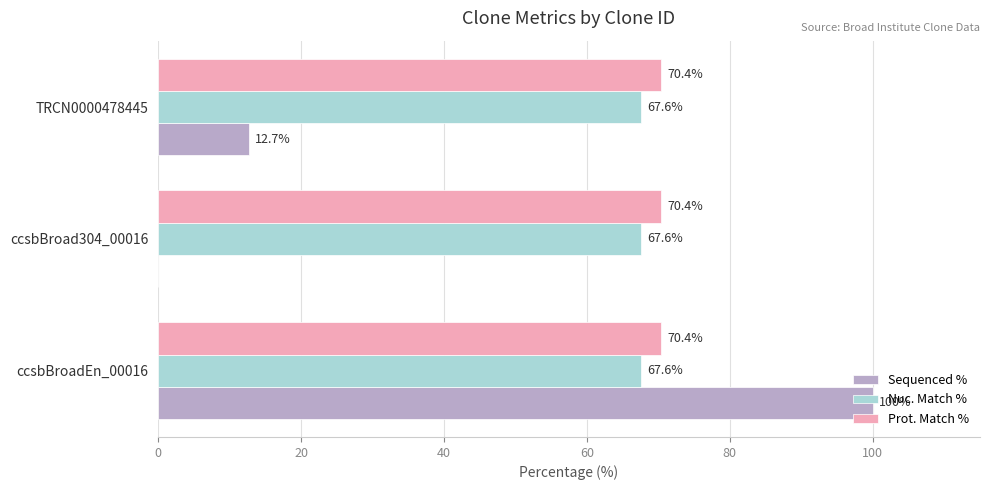

The value of Sequenced % at ccsbBroad304_00016 is 0.0. True or false?

True